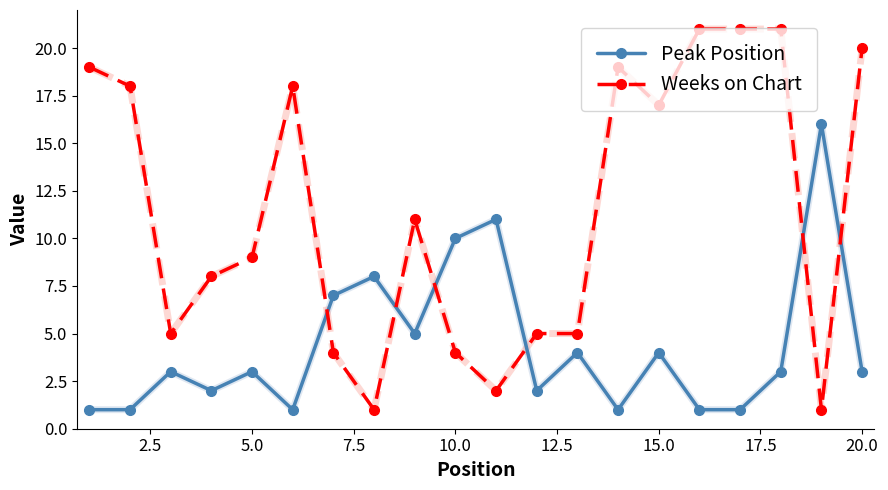

List the series in order of their overall mean, lowest first.

Peak Position, Weeks on Chart